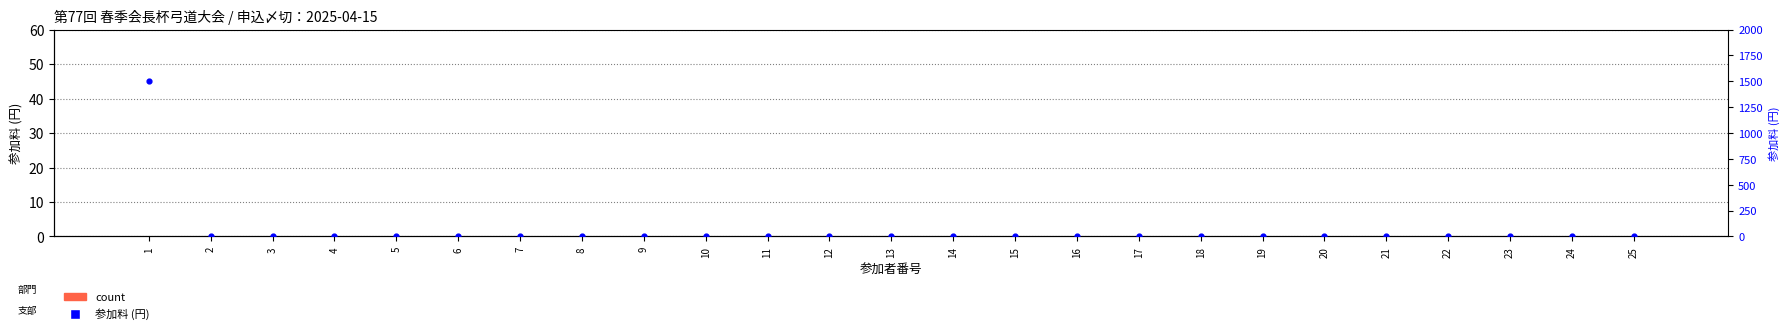

Which series has the largest total across all categories?

参加料 (円)